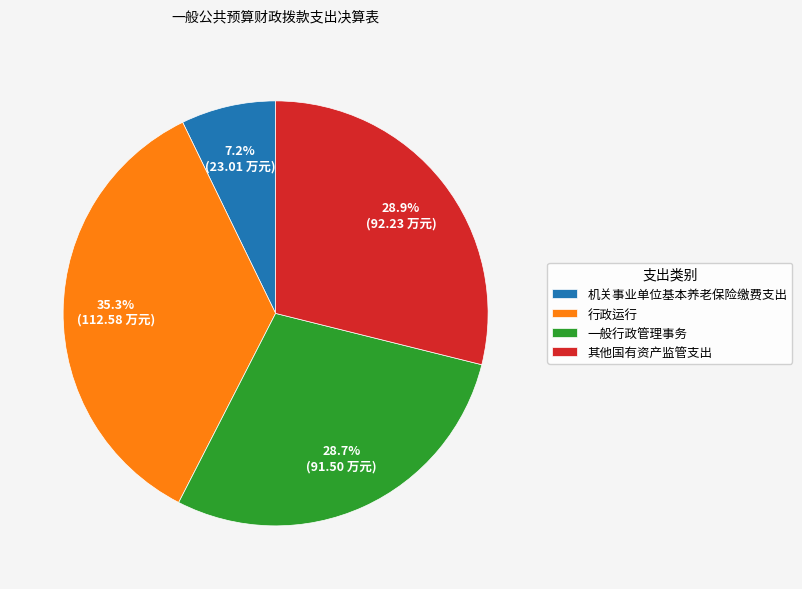

True or false: 一般行政管理事务 accounts for 29% of the total.

True